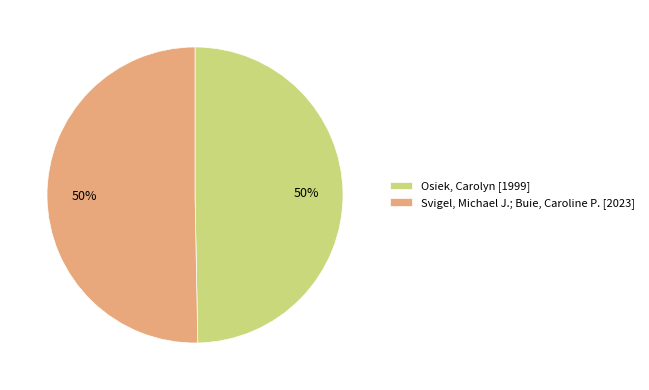

To the nearest percent, what percentage of the pie is Svigel, Michael J.; Buie, Caroline P.?

50%